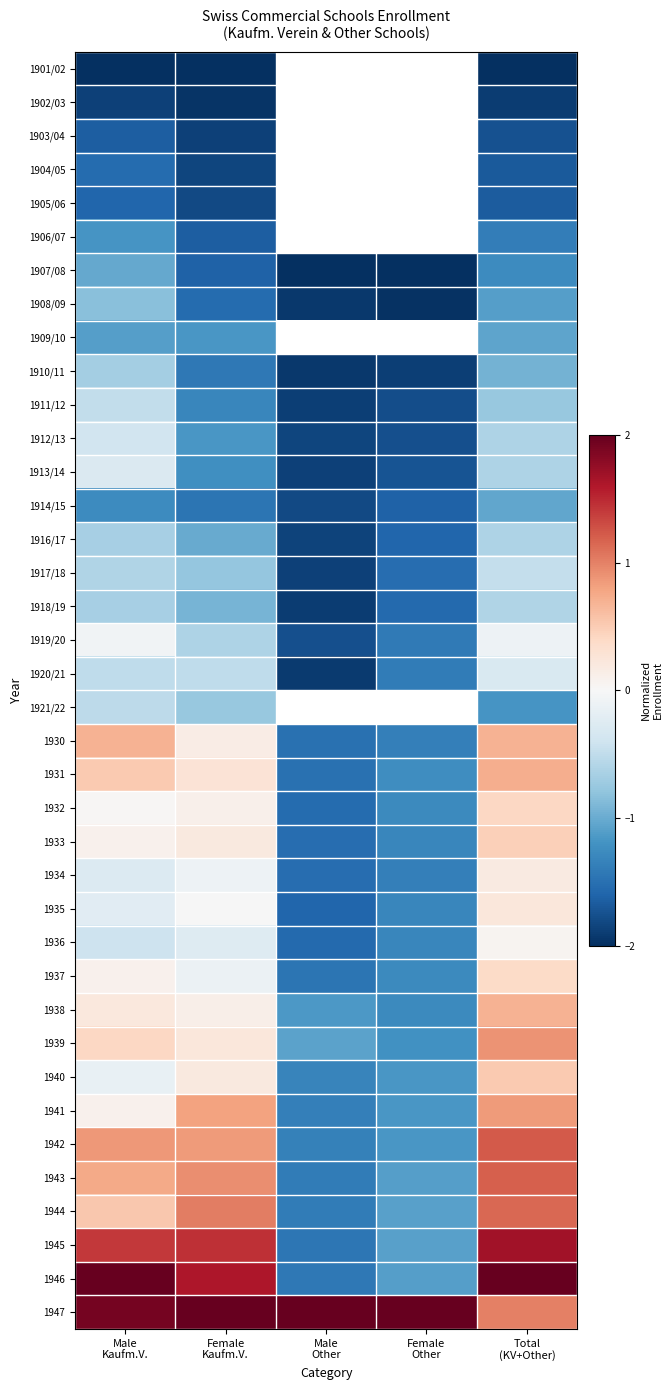

How many values in the 1913/14 series exceed -1?

2